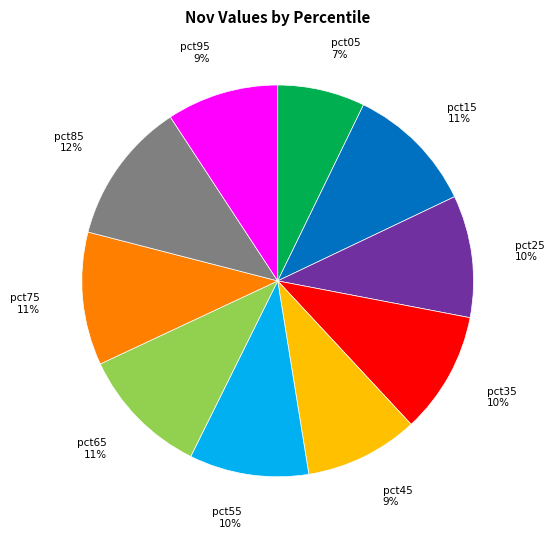

To the nearest percent, what is the difference between the largest and smallest slice percentages?

5%